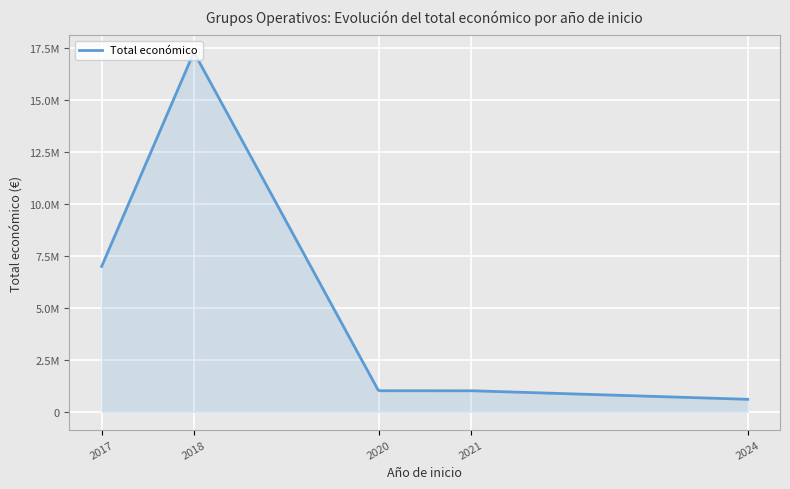

Does the chart display data point markers on the line(s)?

No